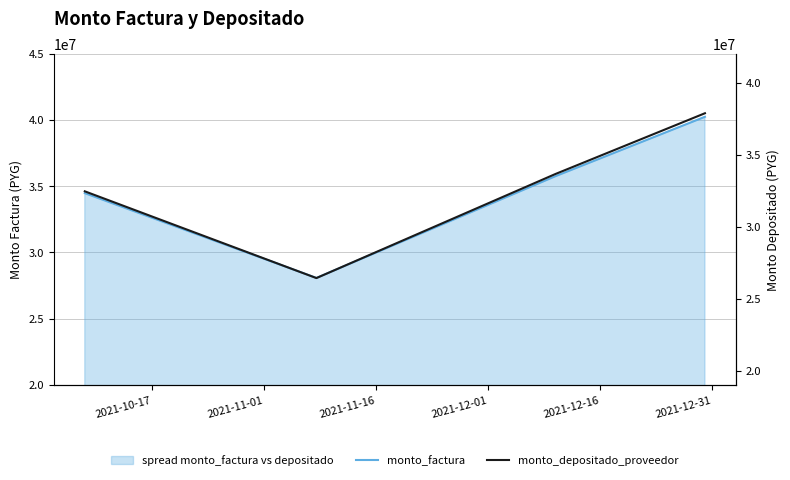

What is the value of the monto_depositado_proveedor point at the 3rd from the left?

33651785